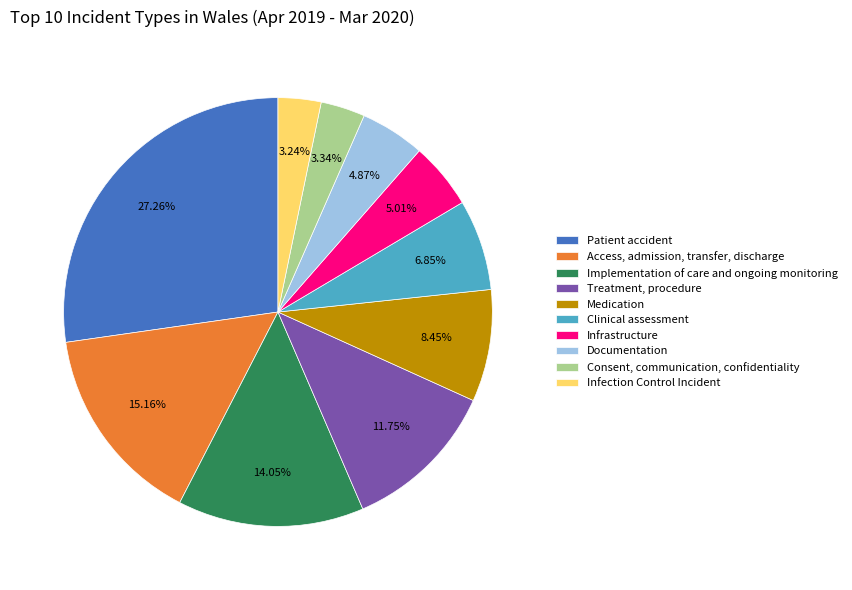

Rank the categories by value from lowest to highest.

Infection Control Incident, Consent, communication, confidentiality, Documentation, Infrastructure, Clinical assessment, Medication, Treatment, procedure, Implementation of care and ongoing monitoring, Access, admission, transfer, discharge, Patient accident